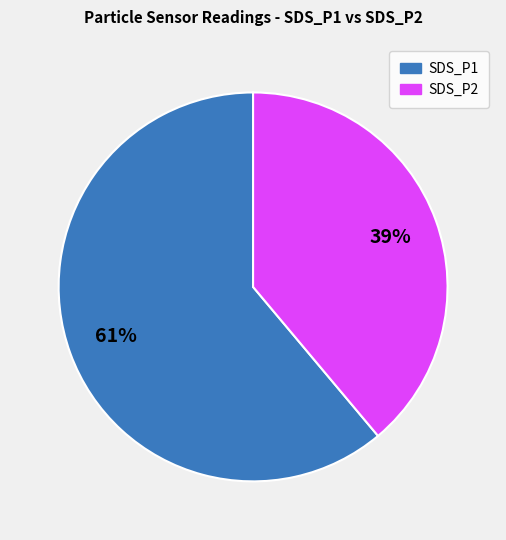

What percentage is the SDS_P1 slice, to the nearest percent?

61%